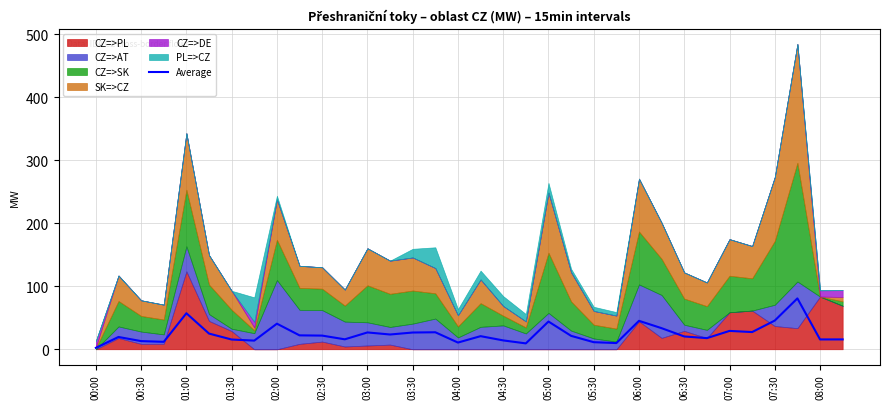

True or false: Average has a value of 21.7 at 02:30.

True